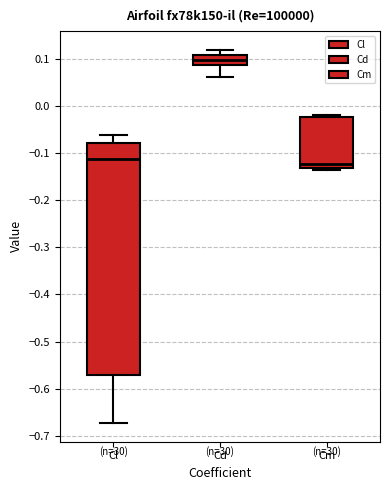

Reading left to right, read every box against the y-axis: the position of its median line, the range the box covers, and the ends of its whiskers. The values are not printed on the chart, so give them approximately, as read against the axis.

Cl: median -0.11, box -0.57 to -0.08, whiskers -0.67 to -0.06
Cd: median 0.10, box 0.09 to 0.11, whiskers 0.06 to 0.12
Cm: median -0.12, box -0.13 to -0.02, whiskers -0.14 to -0.02 (just above the box's upper edge)